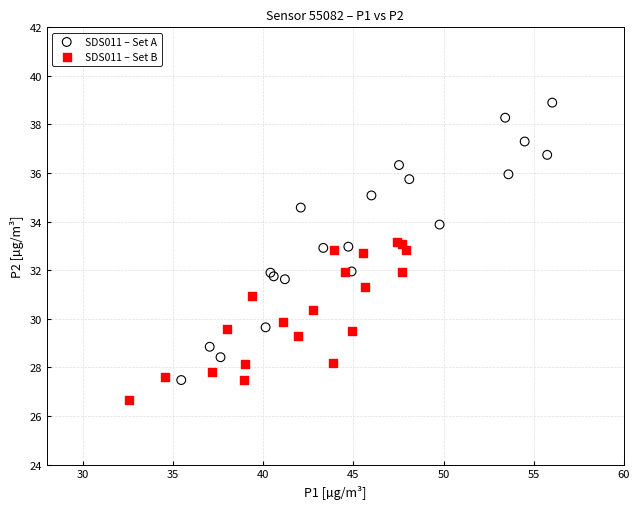

Which series reaches the maximum Y coordinate?

SDS011 – Set A